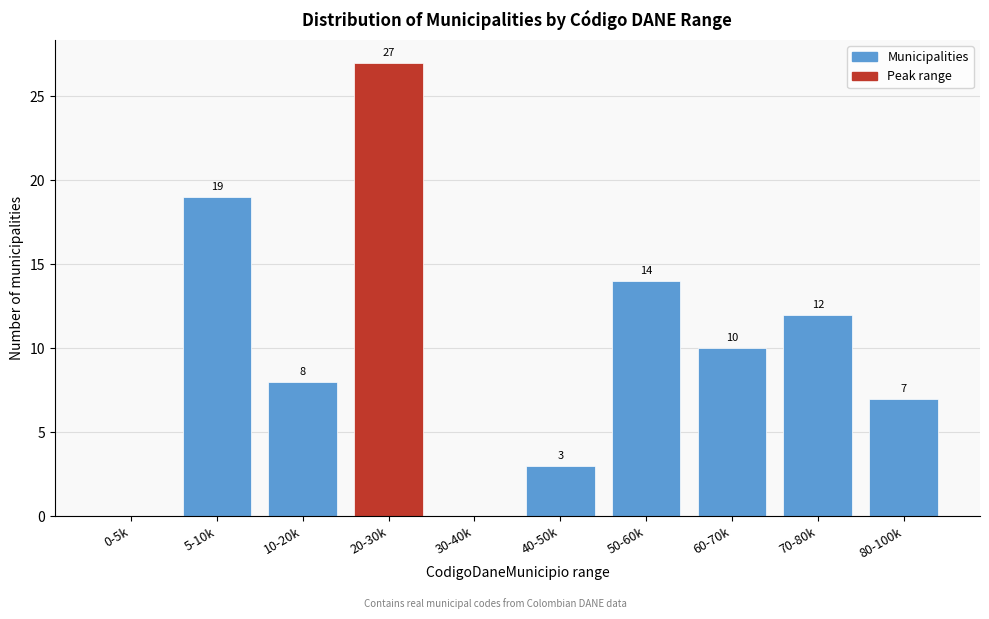

Reading left to right, transcribe all the data shown in this chart.

0-5k=0	5-10k=19	10-20k=8	20-30k=27	30-40k=0	40-50k=3	50-60k=14	60-70k=10	70-80k=12	80-100k=7